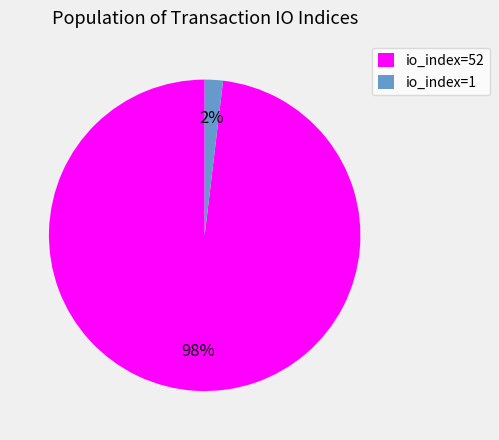

What percentage is the io_index=1 slice, to the nearest percent?

2%